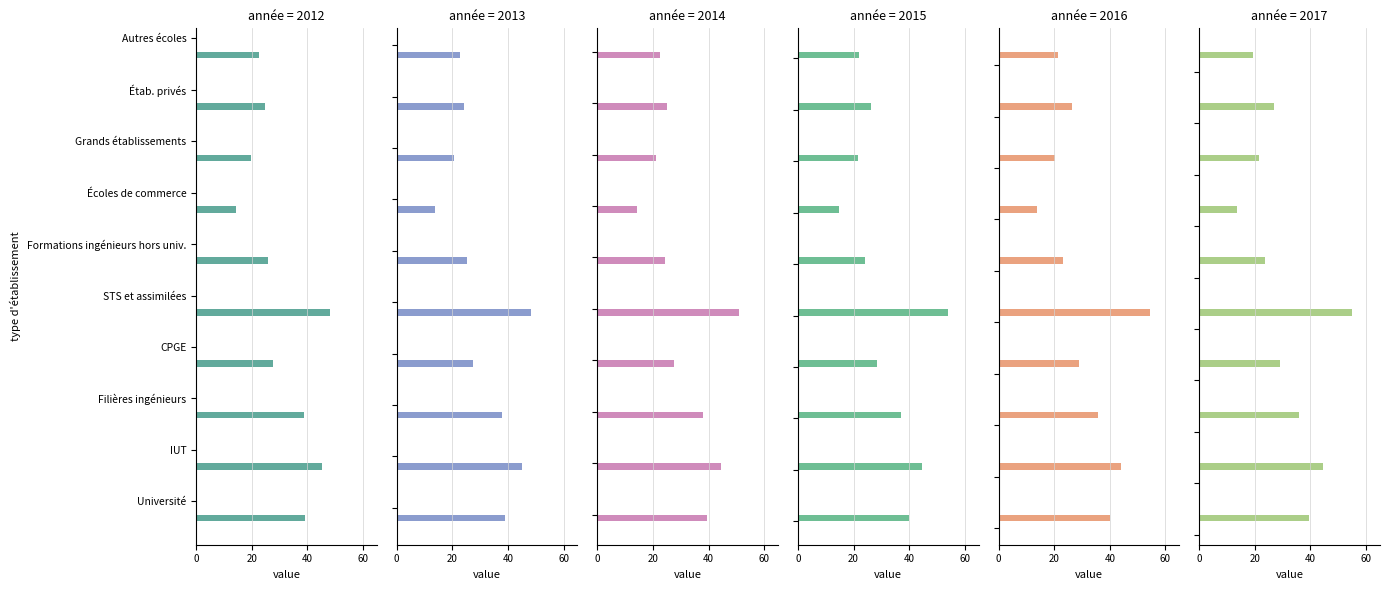

What is the difference between the maximum and minimum values in the 2015 series?

39.2